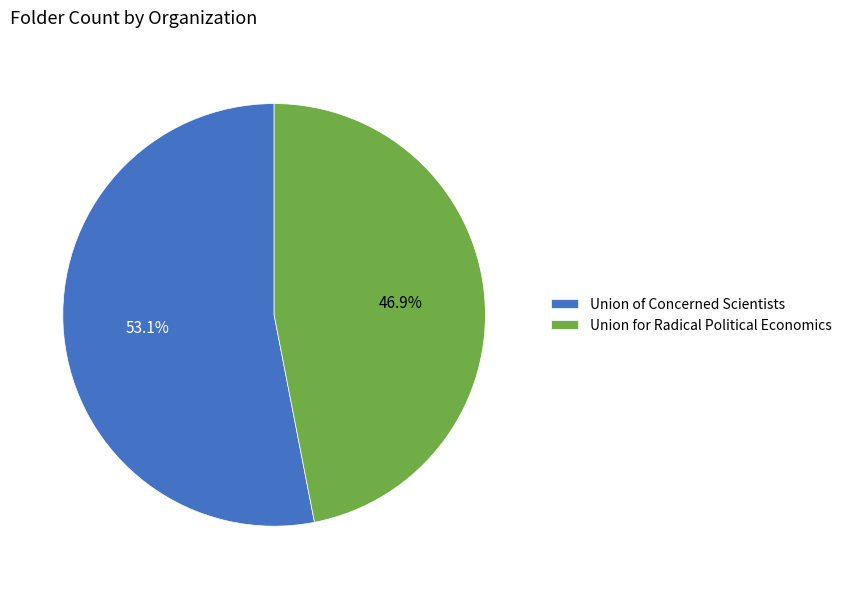

Between Union for Radical Political Economics and Union of Concerned Scientists, which is larger?

Union of Concerned Scientists